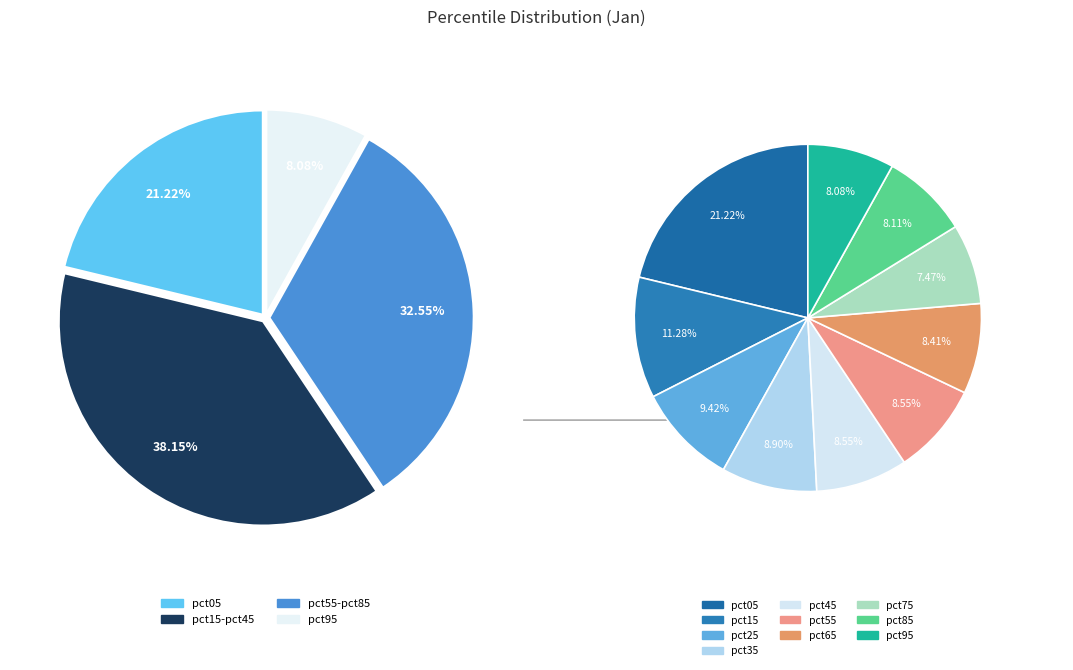

To the nearest percent, what is the difference between the pct05 and pct55 slice percentages?

13%